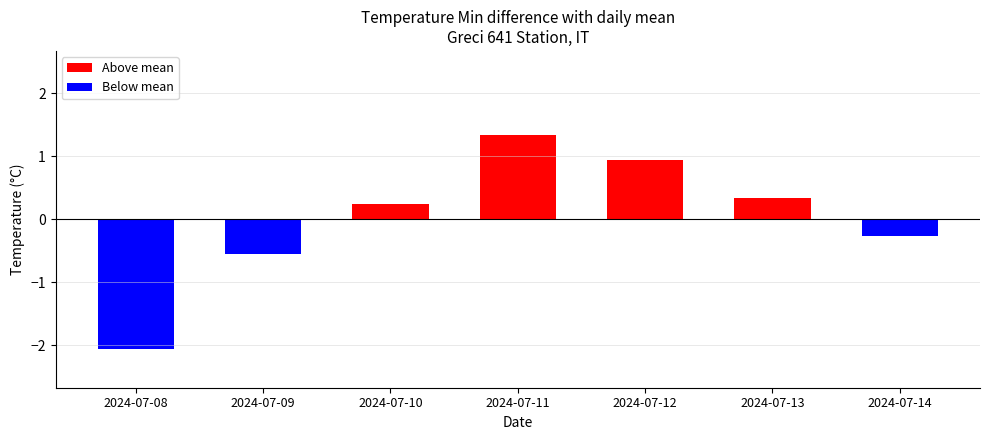

Where does the data first go above 0?

2024-07-10